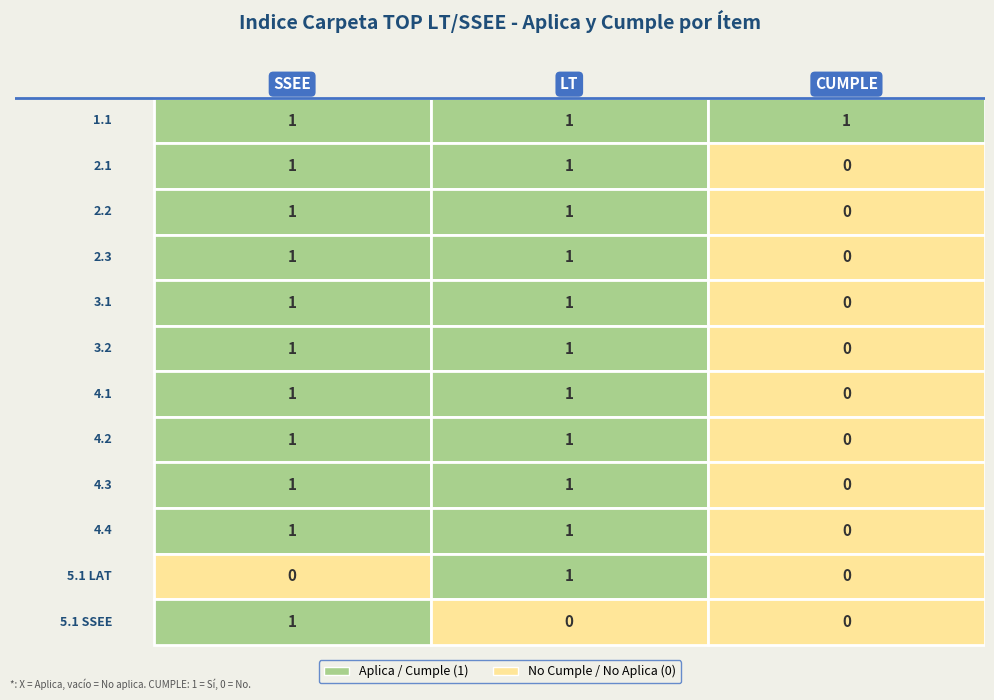

Is the value of 4.3 at LT (col_6) greater than the value of 5.1 LAT at CUMPLE (col_10)?

Yes